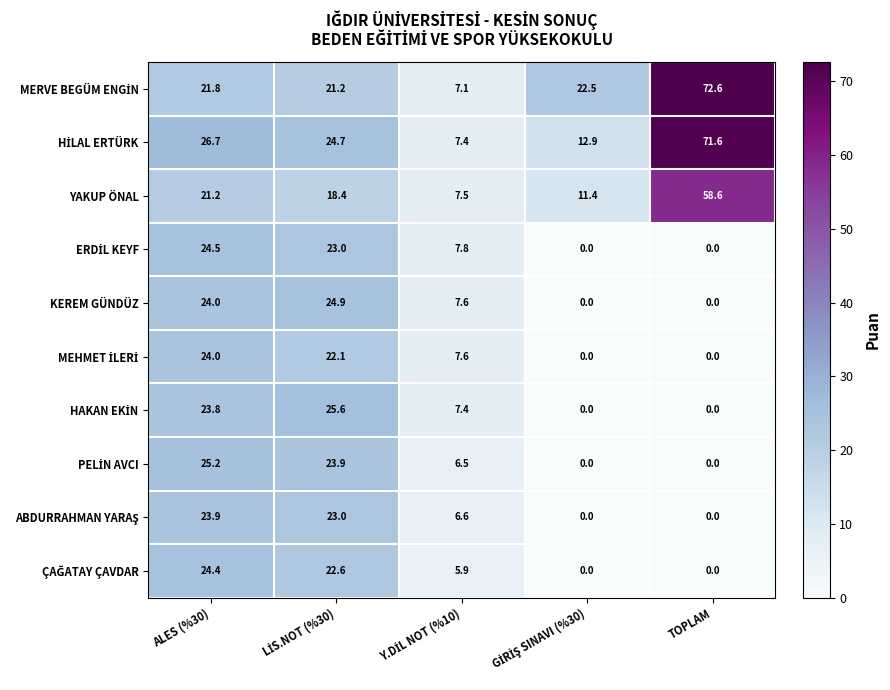

Which category has the highest value across all series?

TOPLAM